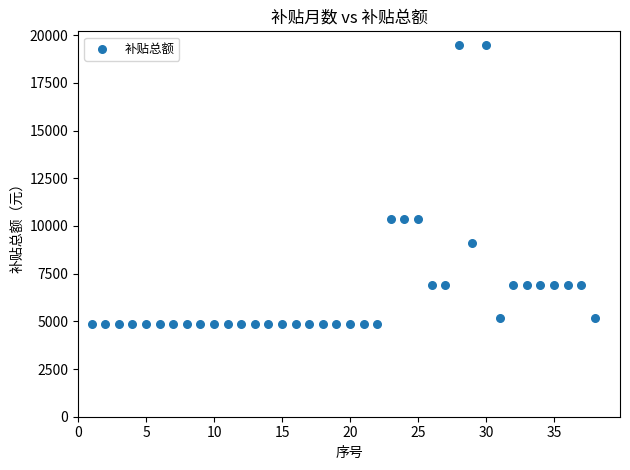

What is the range of X values (max minus min)?

37